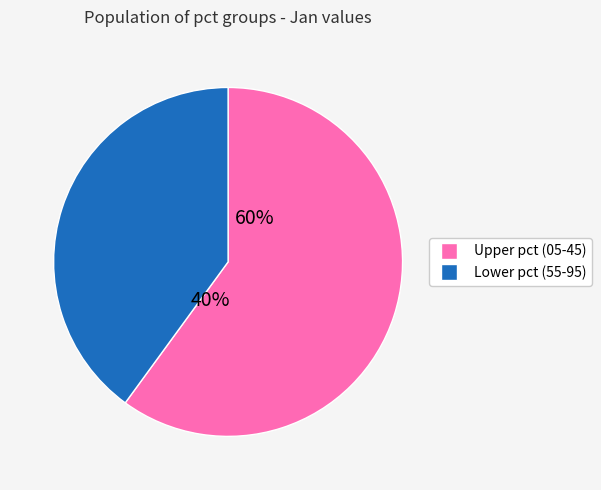

True or false: pct65 accounts for 19% of the total.

False